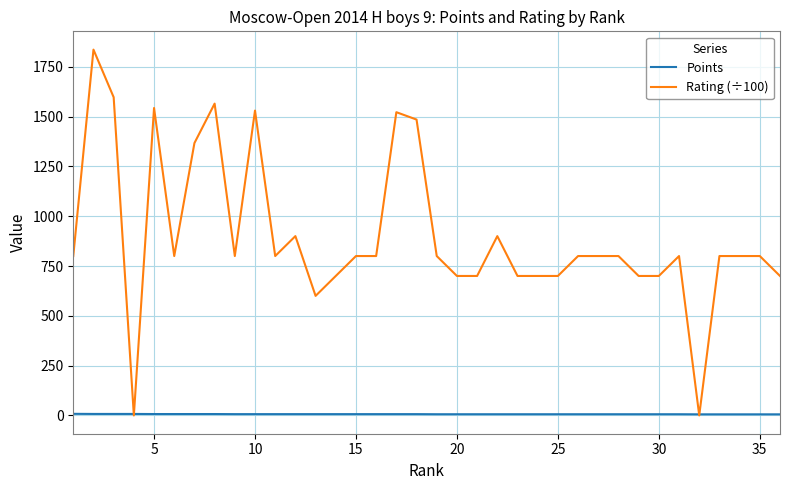

Which series has the largest range (max minus min)?

Rating (÷100)